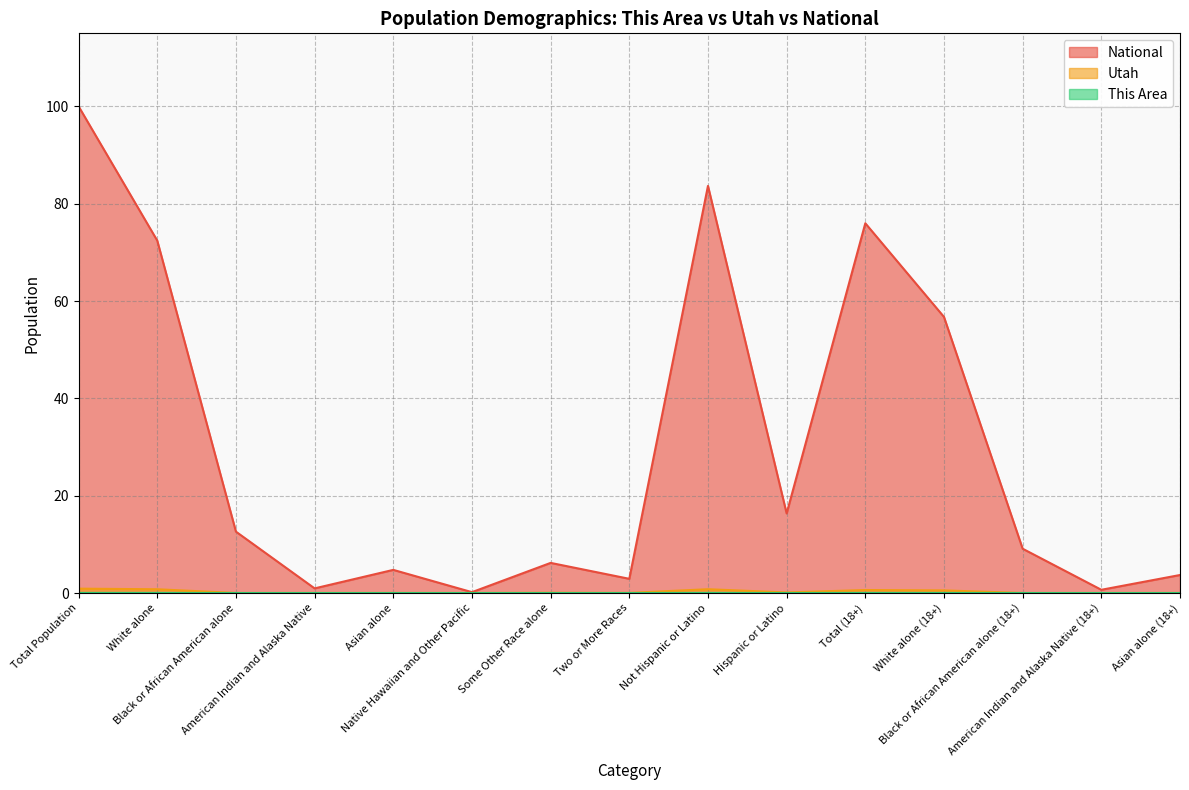

Is it true that This Area equals 0.0 at Native Hawaiian and Other Pacific?

True